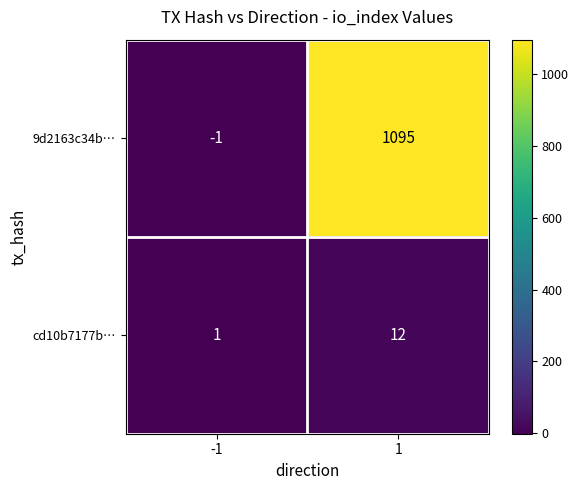

The 9d2163c34b… series shows -1 at -1. True or false?

True